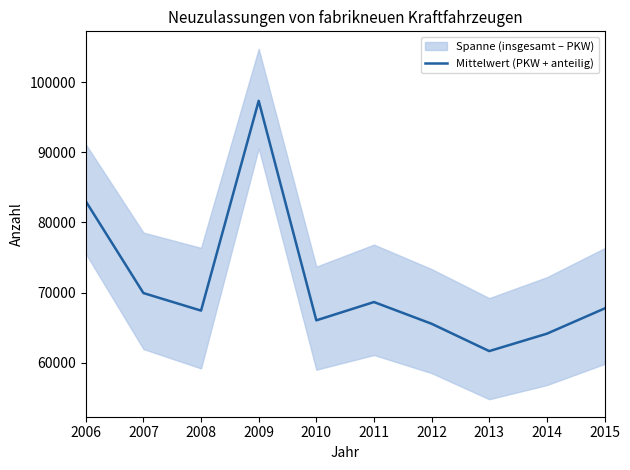

The value at 2015 is 118094.9. True or false?

False